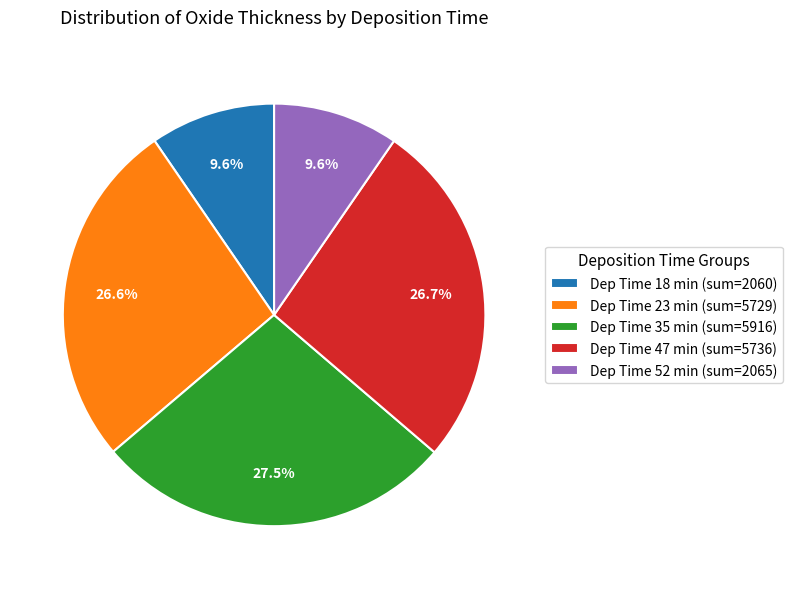

Which category has the biggest portion of the pie?

Dep Time 35 min (sum=5916)